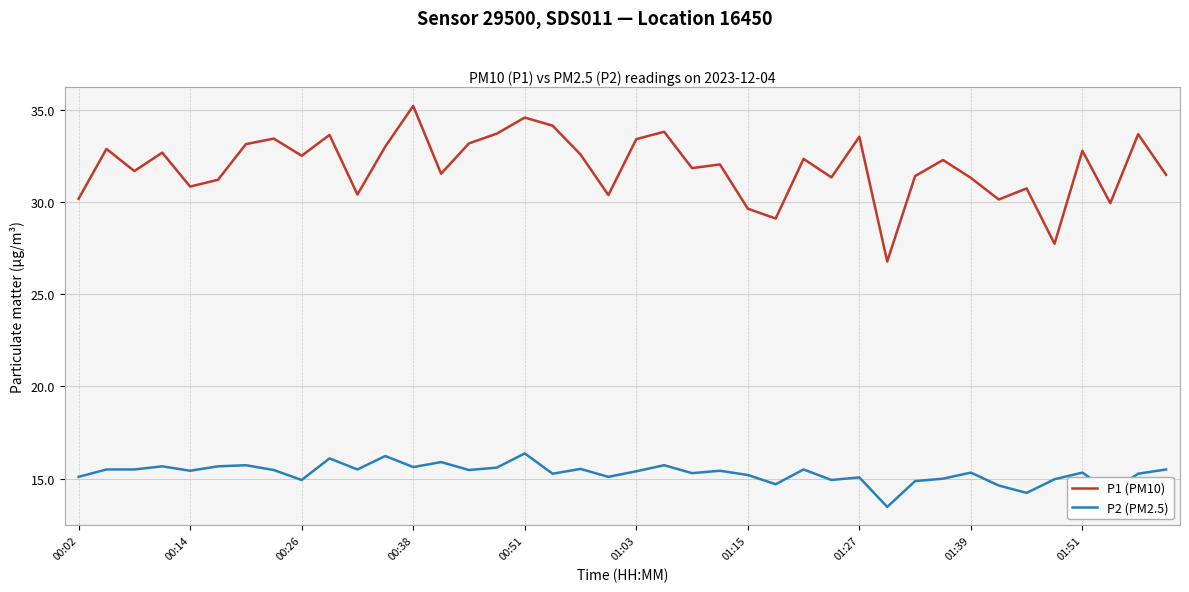

List the series in order of their overall mean, lowest first.

P2 (PM2.5), P1 (PM10)